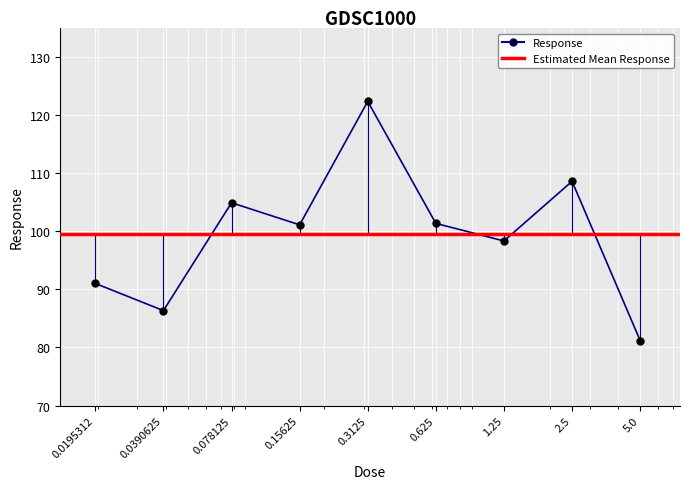

List the labels in order of value, largest first.

0.3125, 2.5, 0.078125, 0.625, 0.15625, 1.25, 0.0195312, 0.0390625, 5.0